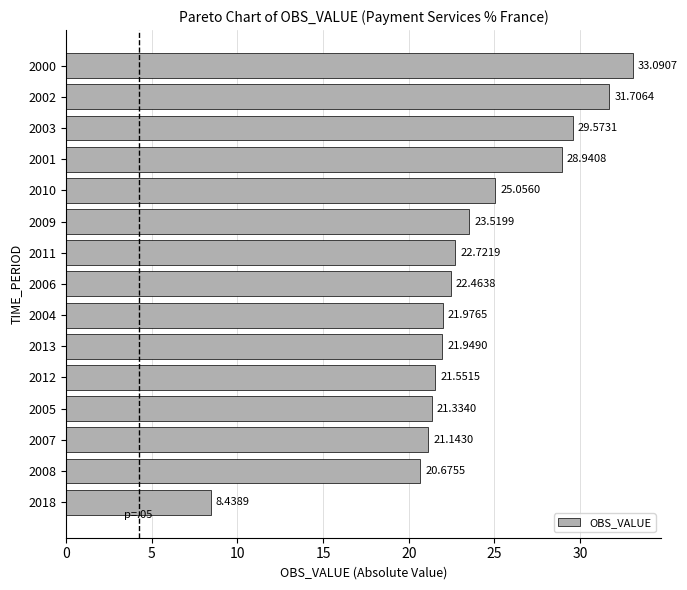

At which label is the value closest to 20?

2008